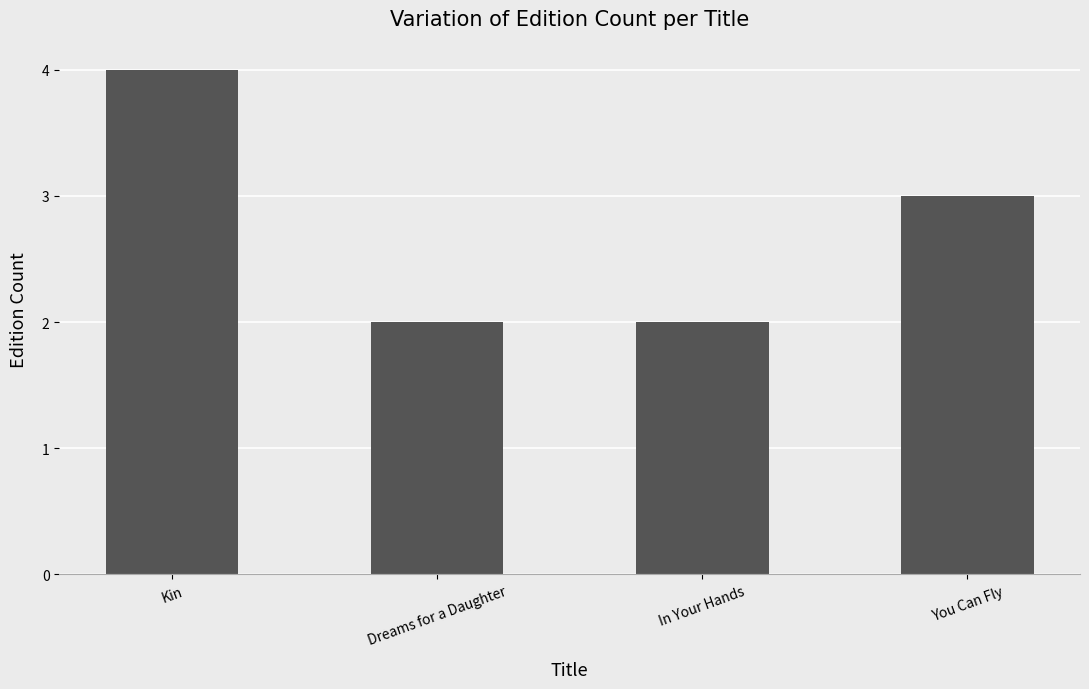

What is the difference between the maximum and minimum values?

2